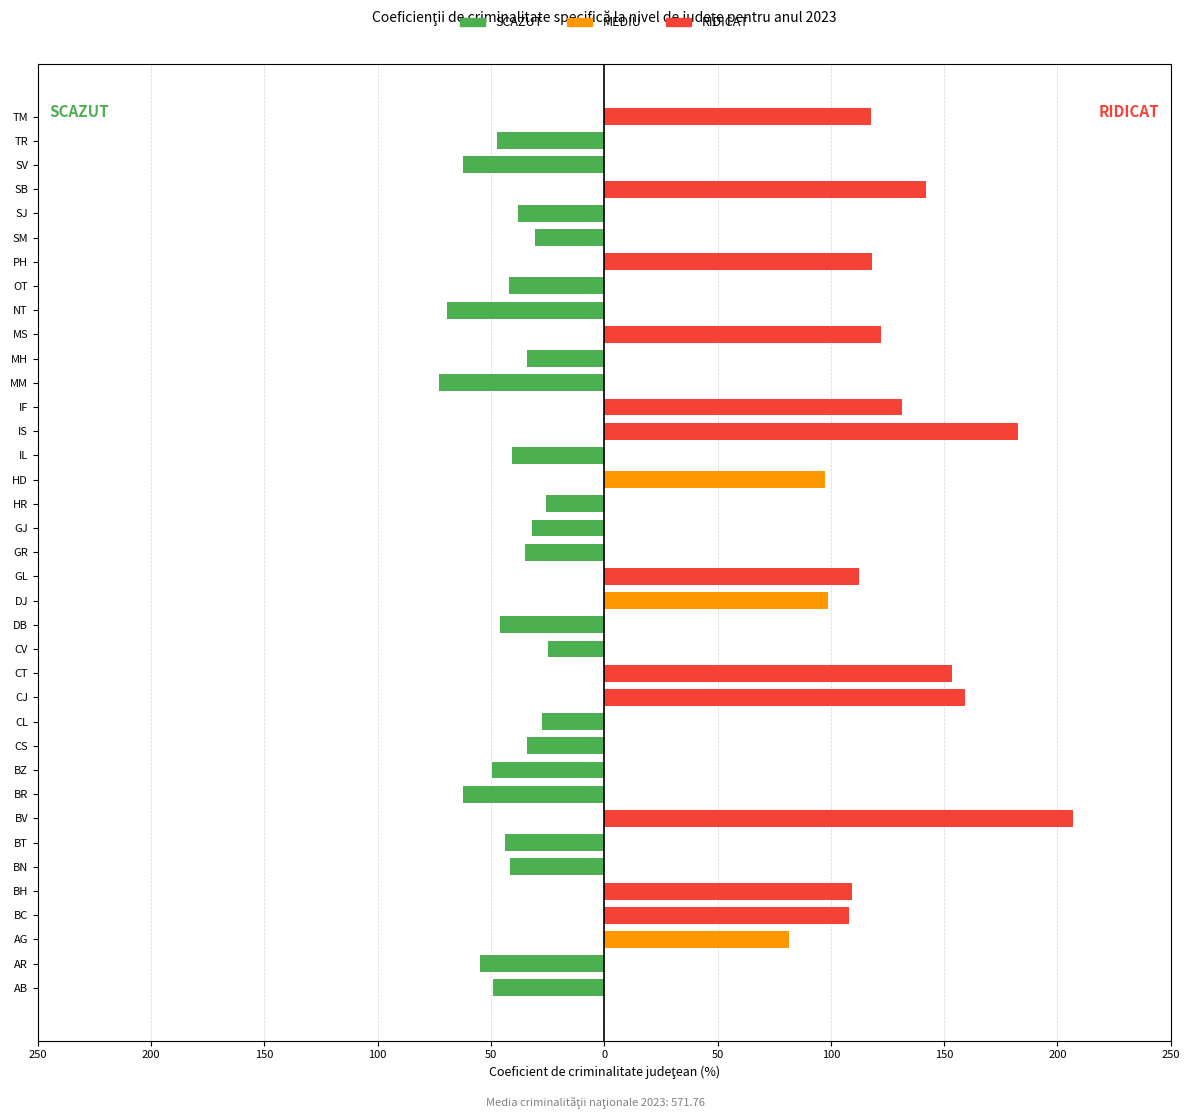

At how many categories does at least one series exceed 160?

2